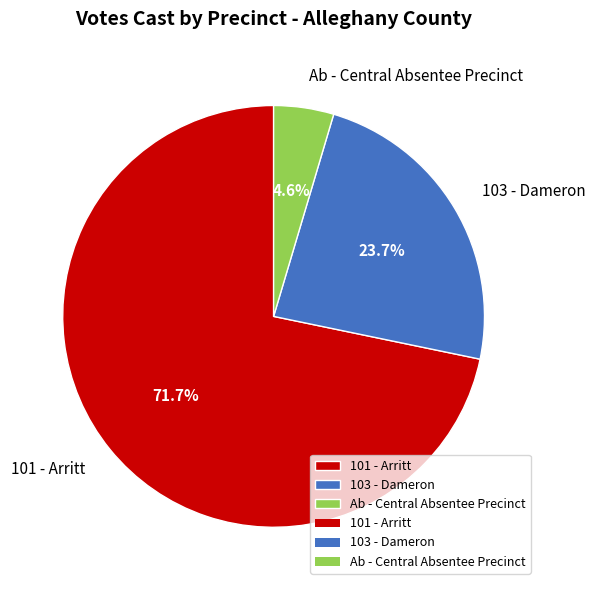

True or false: Ab - Central Absentee Precinct accounts for 5% of the total.

True